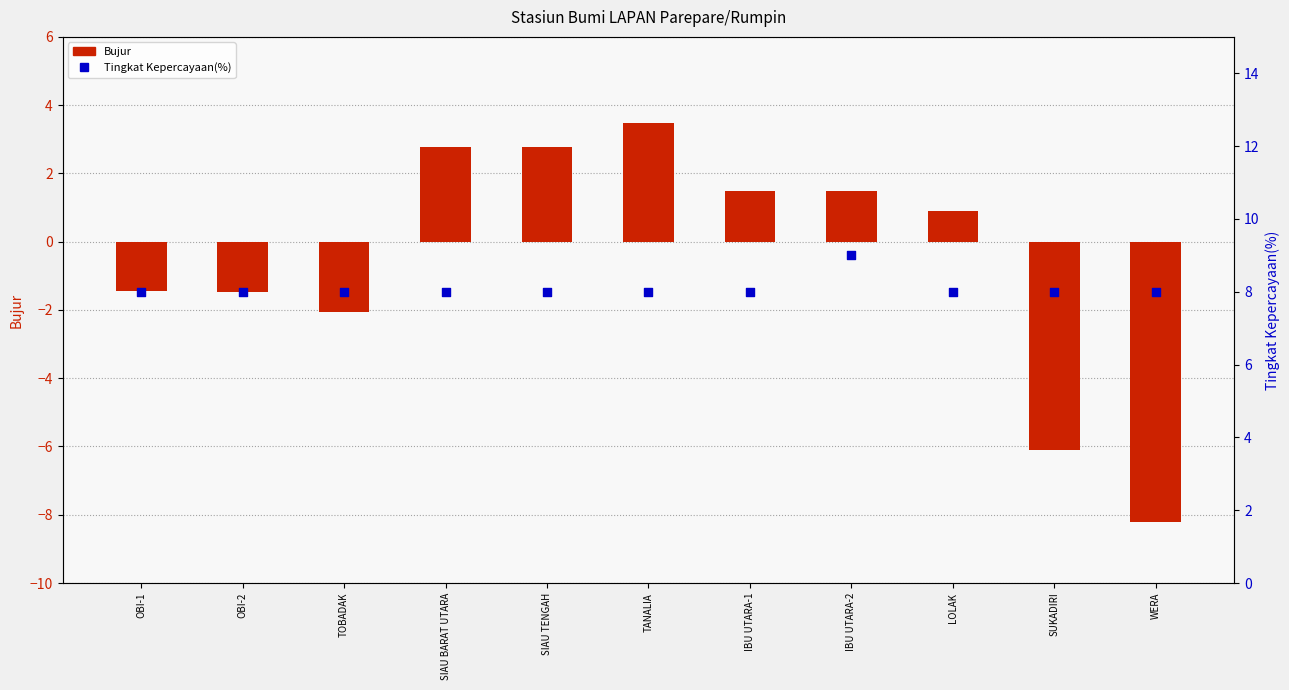

What are all the series names shown in the legend?

Bujur, Tingkat Kepercayaan(%)